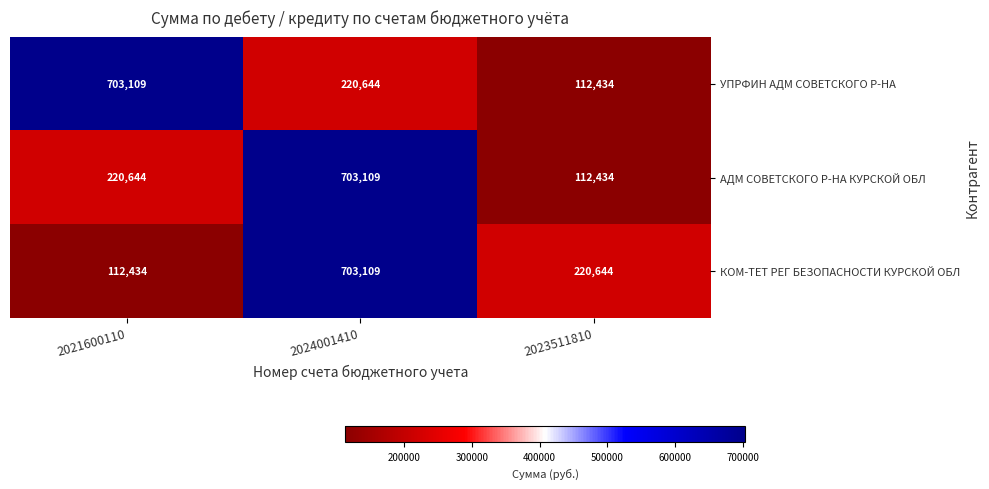

What is the total value across all series at 2023511810?

445512